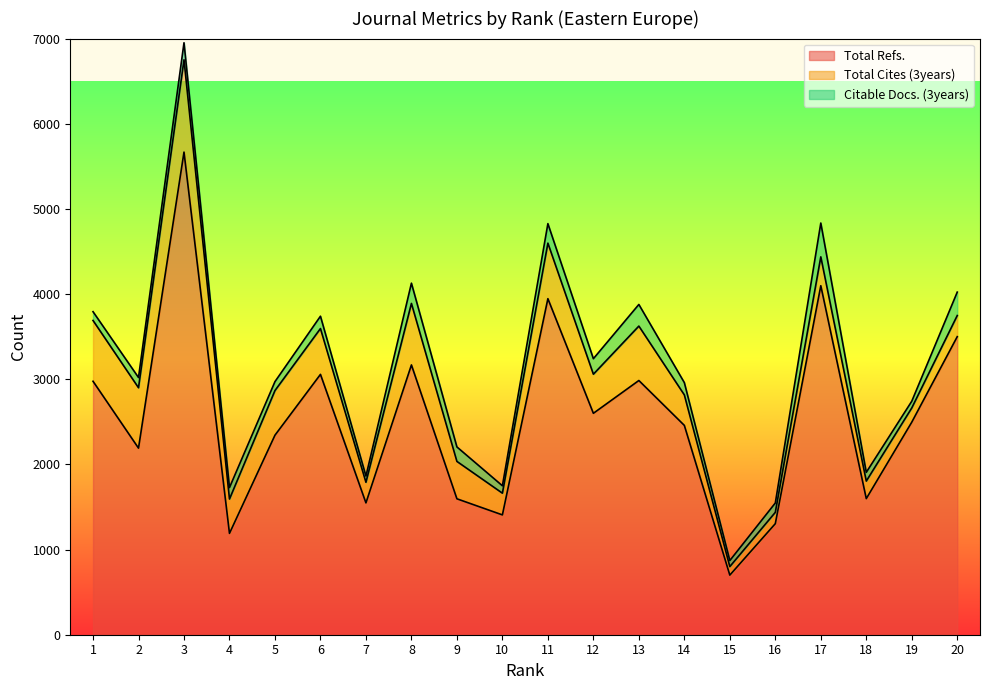

At how many categories does at least one series exceed 2282?

12